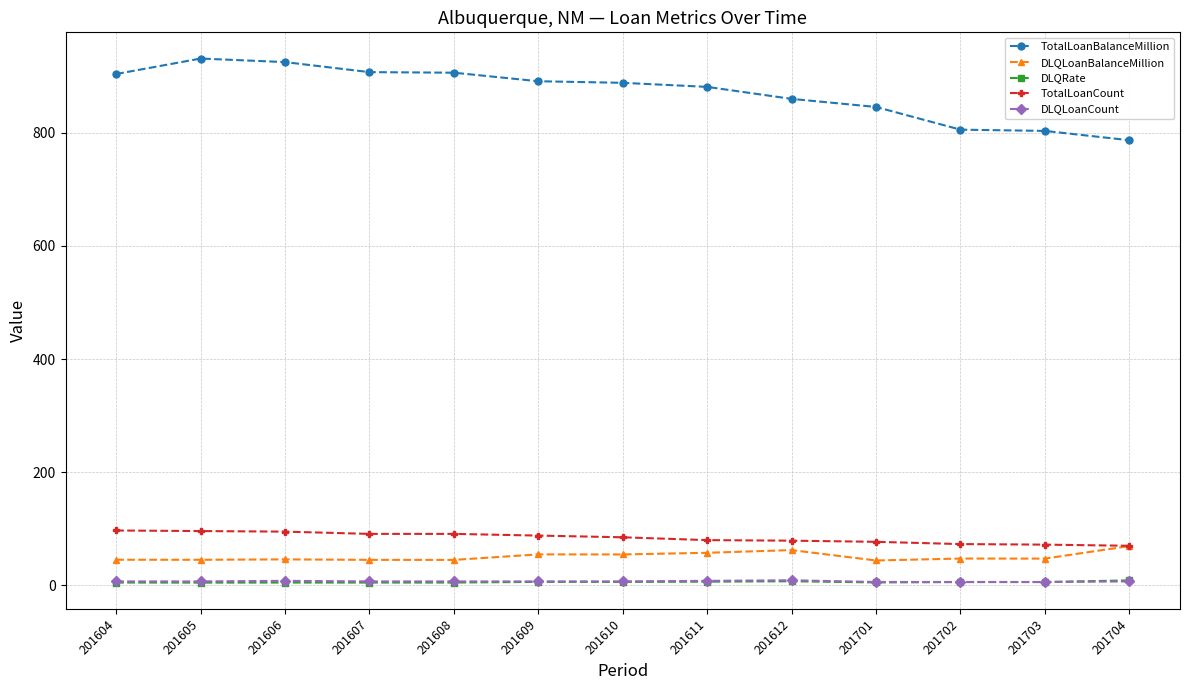

What is the value of the DLQLoanBalanceMillion point at the 12th from the left?

47.3